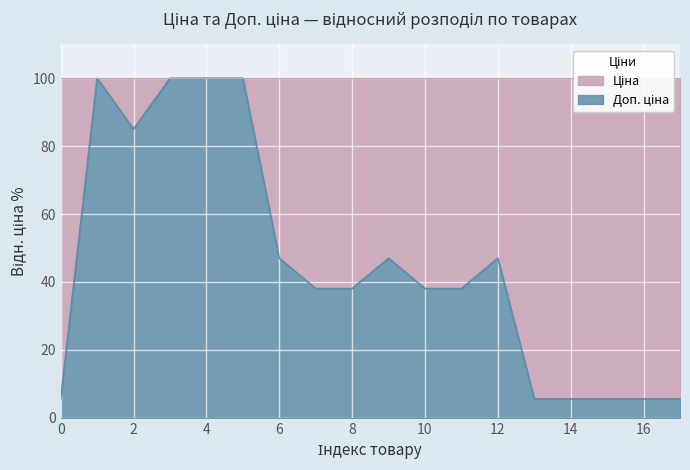

Is it true that the value at 2 is 85.0?

True